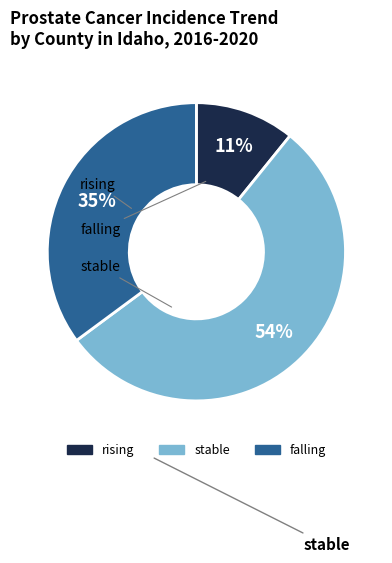

To the nearest percent, what portion does stable represent?

54%